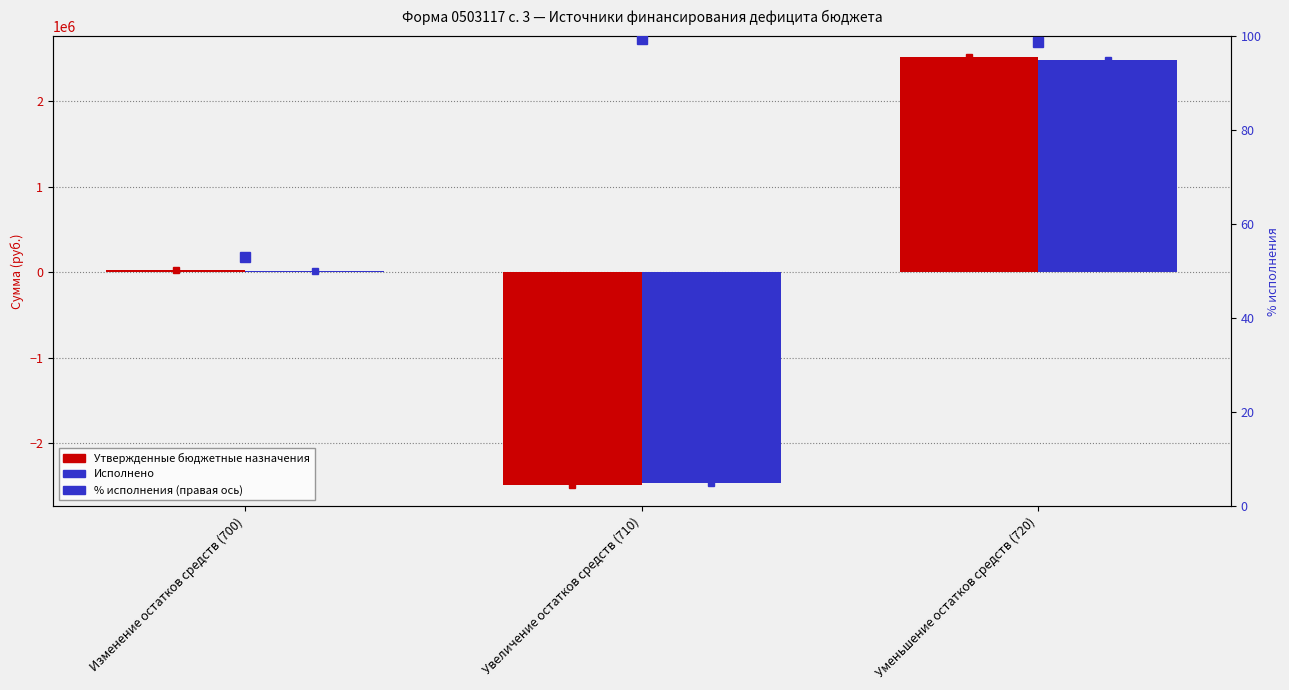

Are the bars grouped side by side (vs. stacked)?

Yes